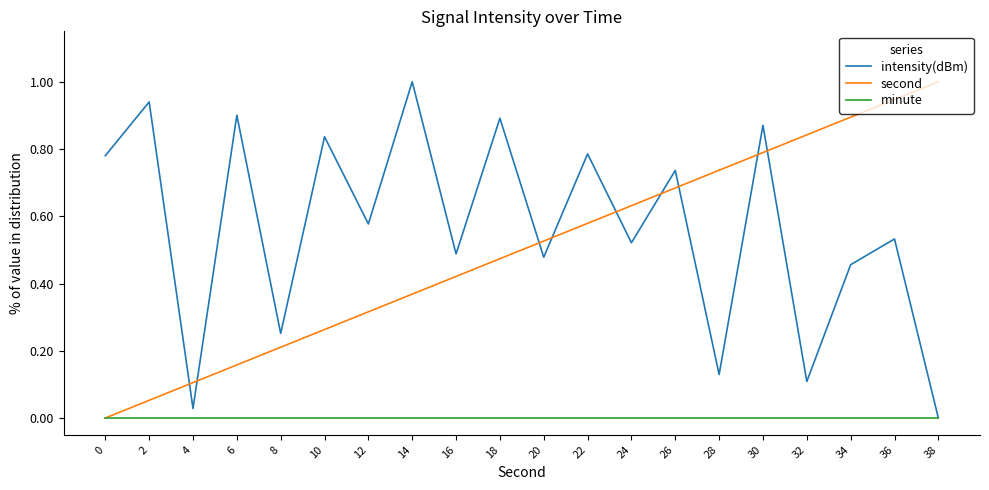

At 26, list the series in order from largest to smallest.

intensity(dBm), second, minute